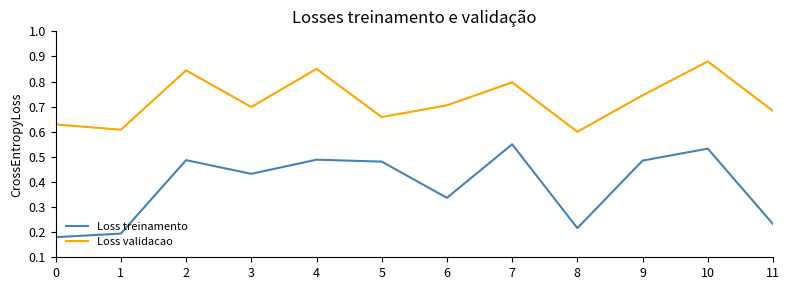

What is the sum of the Loss validacao values at 5 and 4?

1.5